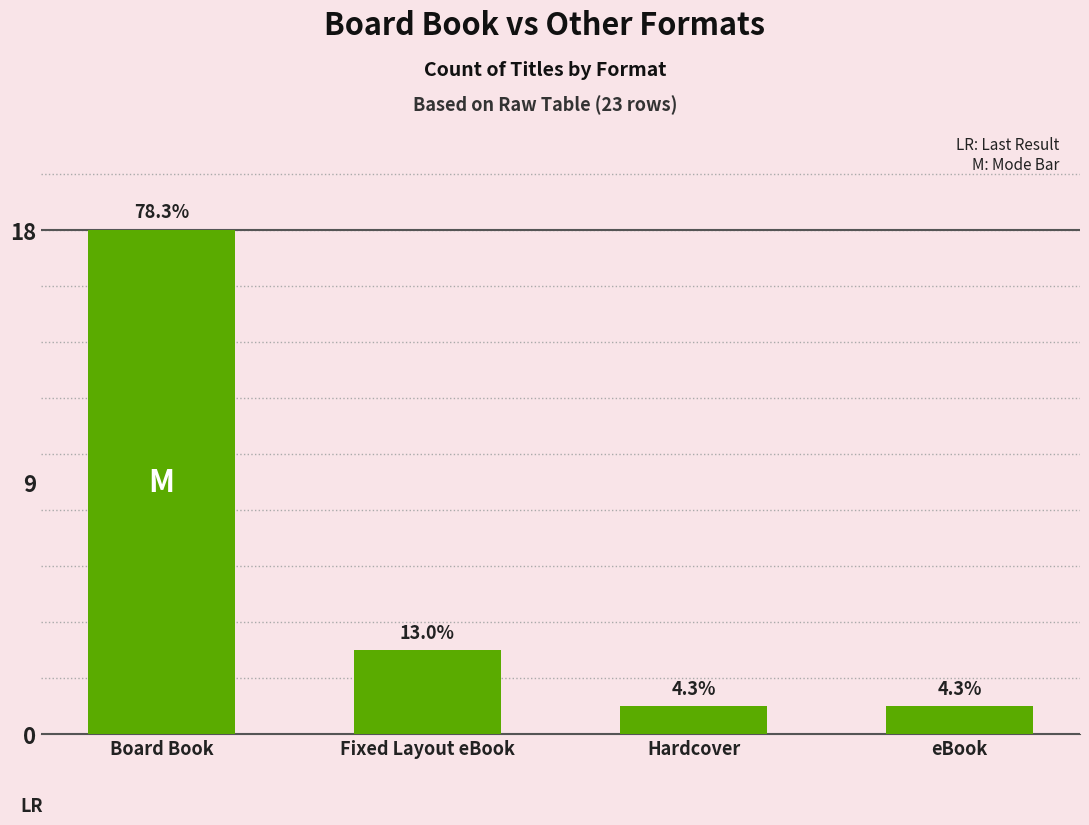

Reading left to right, transcribe all the data shown in this chart.

18	3	1	1